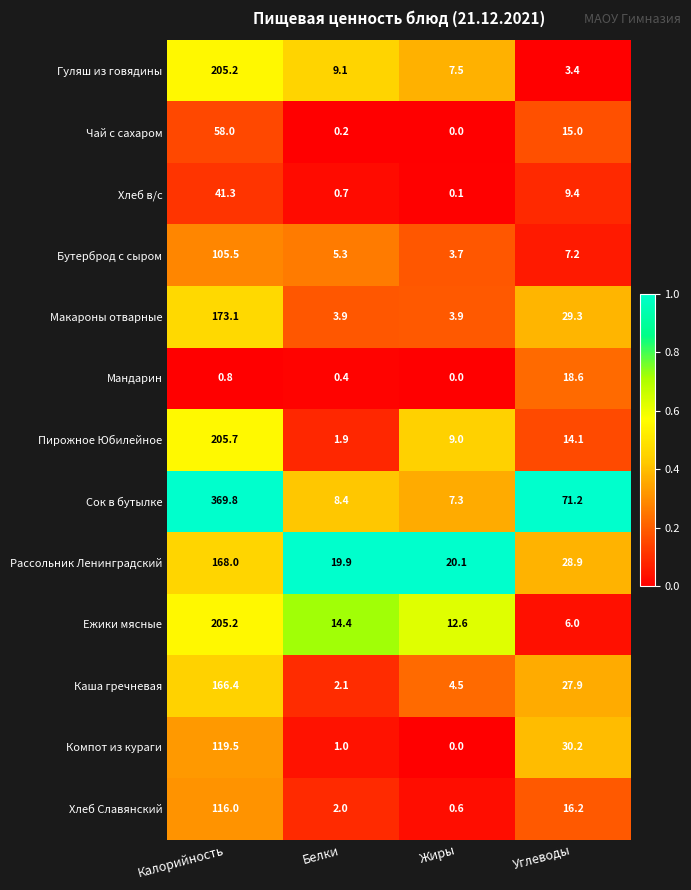

Is it true that Мандарин equals 18.6 at Углеводы?

True